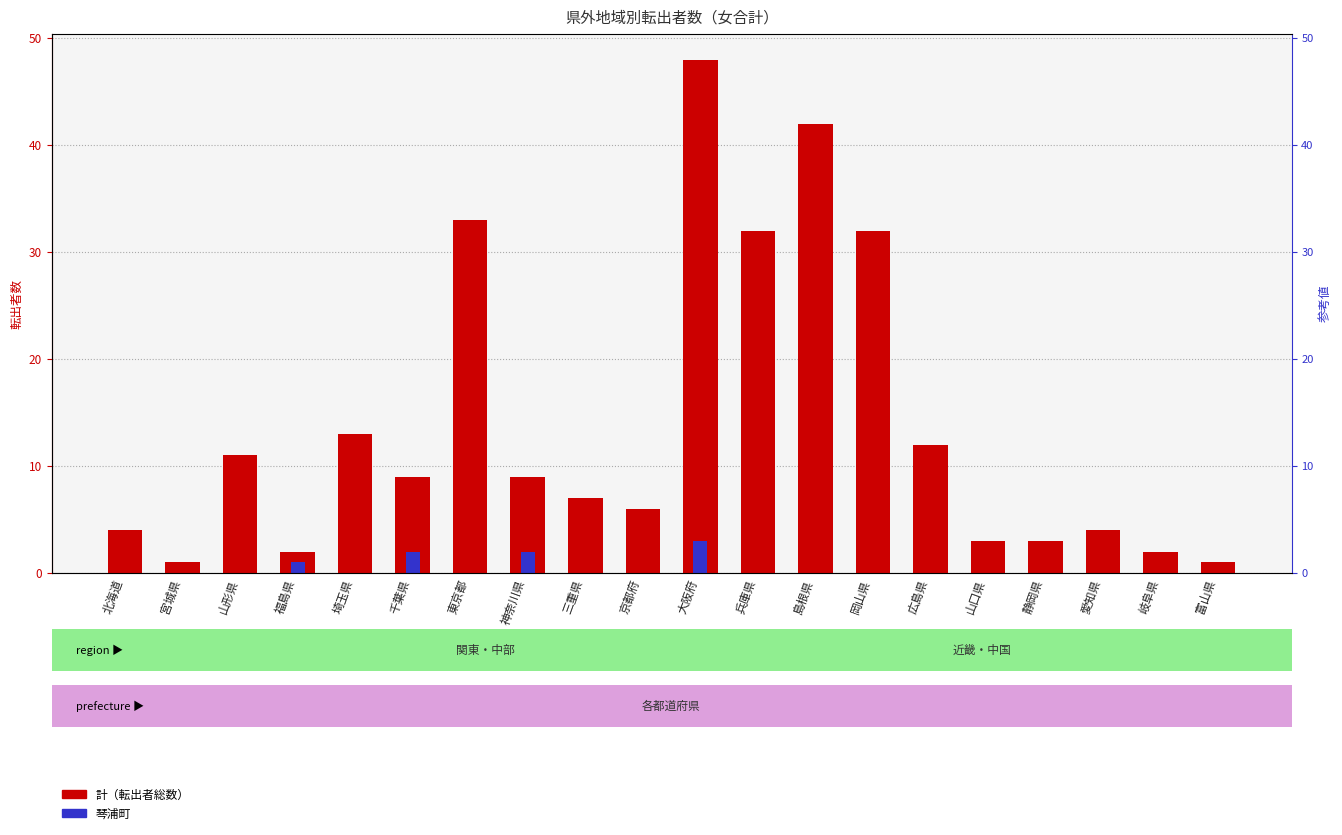

How many data points does each series have?

20